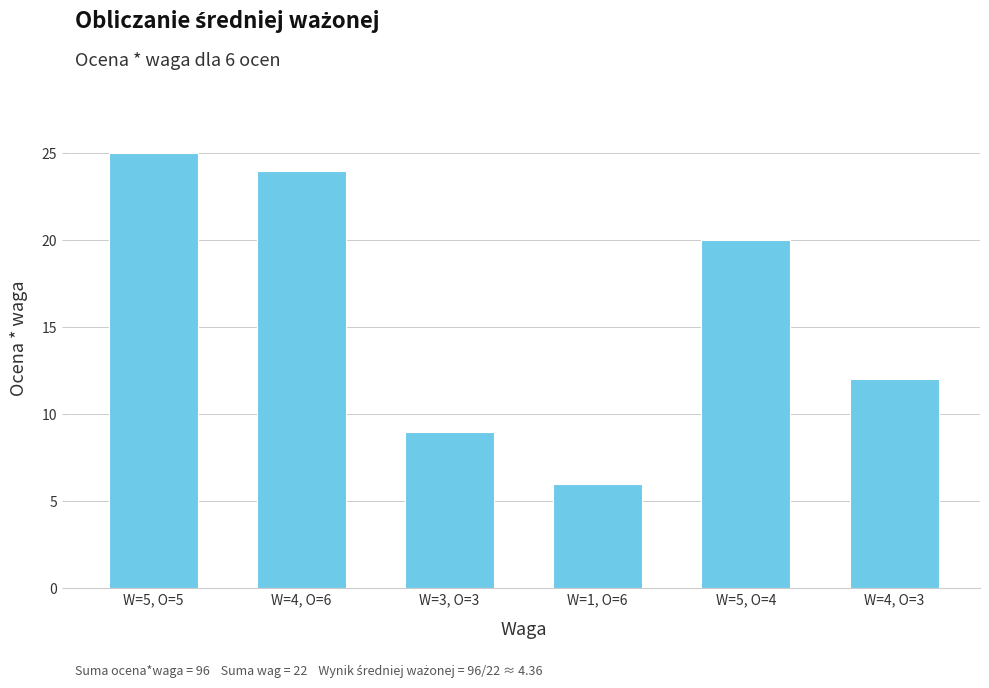

What is the maximum value shown in the chart?

25